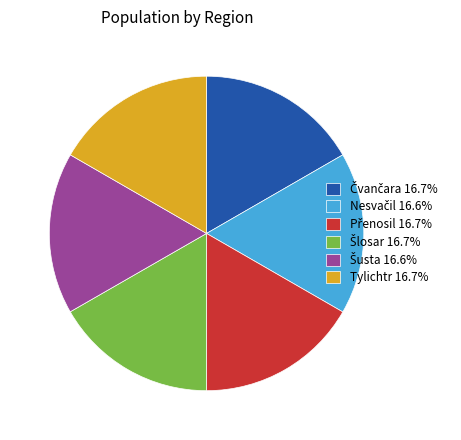

Is there a majority slice in this chart?

No